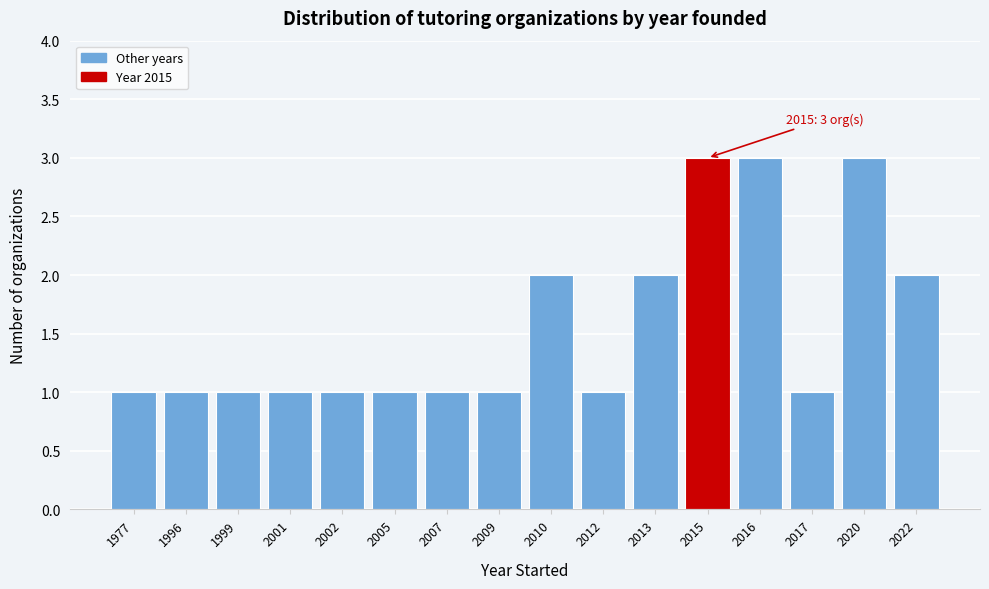

Reading right to left, transcribe all the data shown in this chart.

2022=2	2020=3	2017=1	2016=3	2015=3	2013=2	2012=1	2010=2	2009=1	2007=1	2005=1	2002=1	2001=1	1999=1	1996=1	1977=1